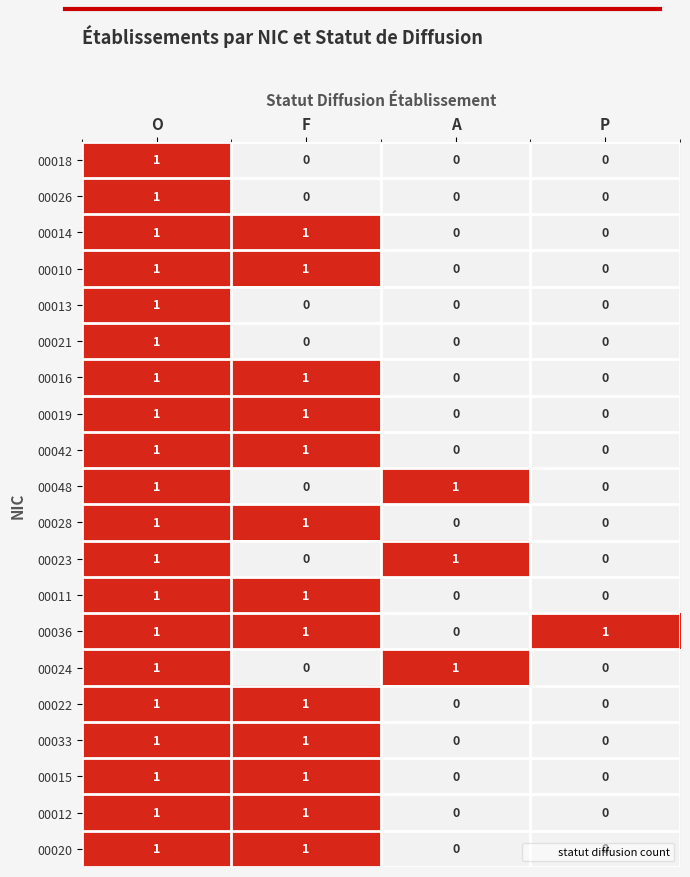

How many 00014 values are between 0 and 1?

4